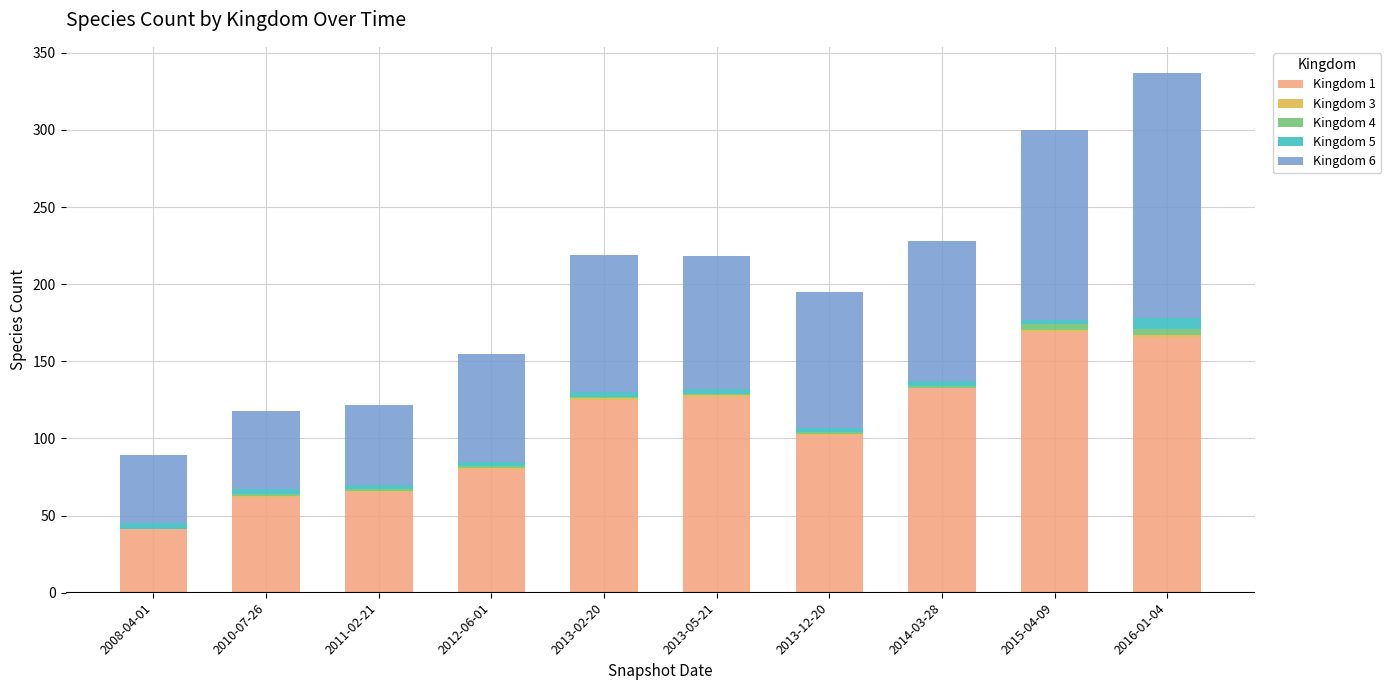

At which category is the sum across all series the highest?

2016-01-04